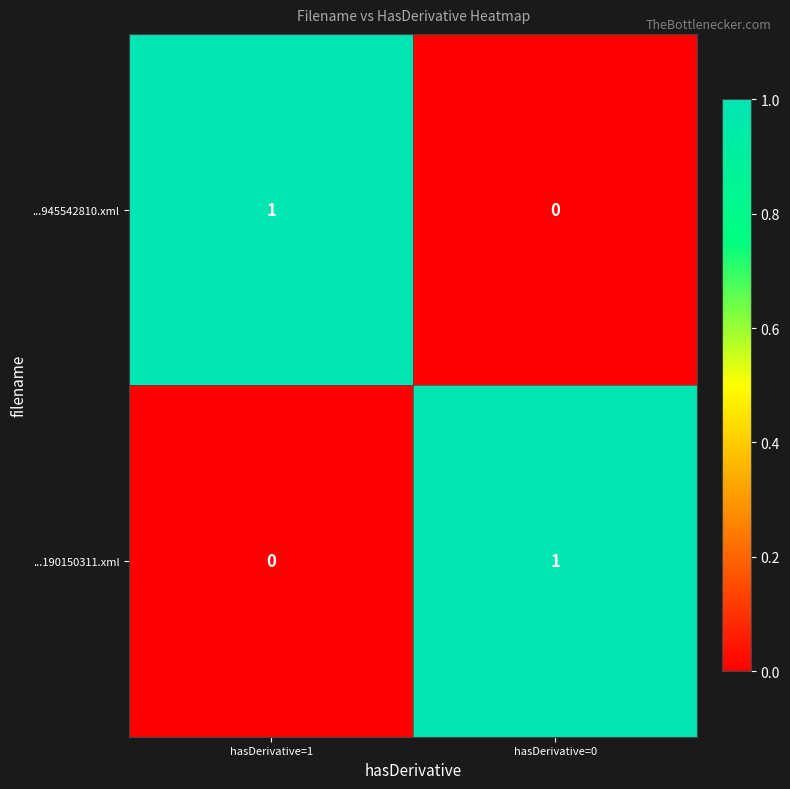

Count the number of categories in the chart.

2